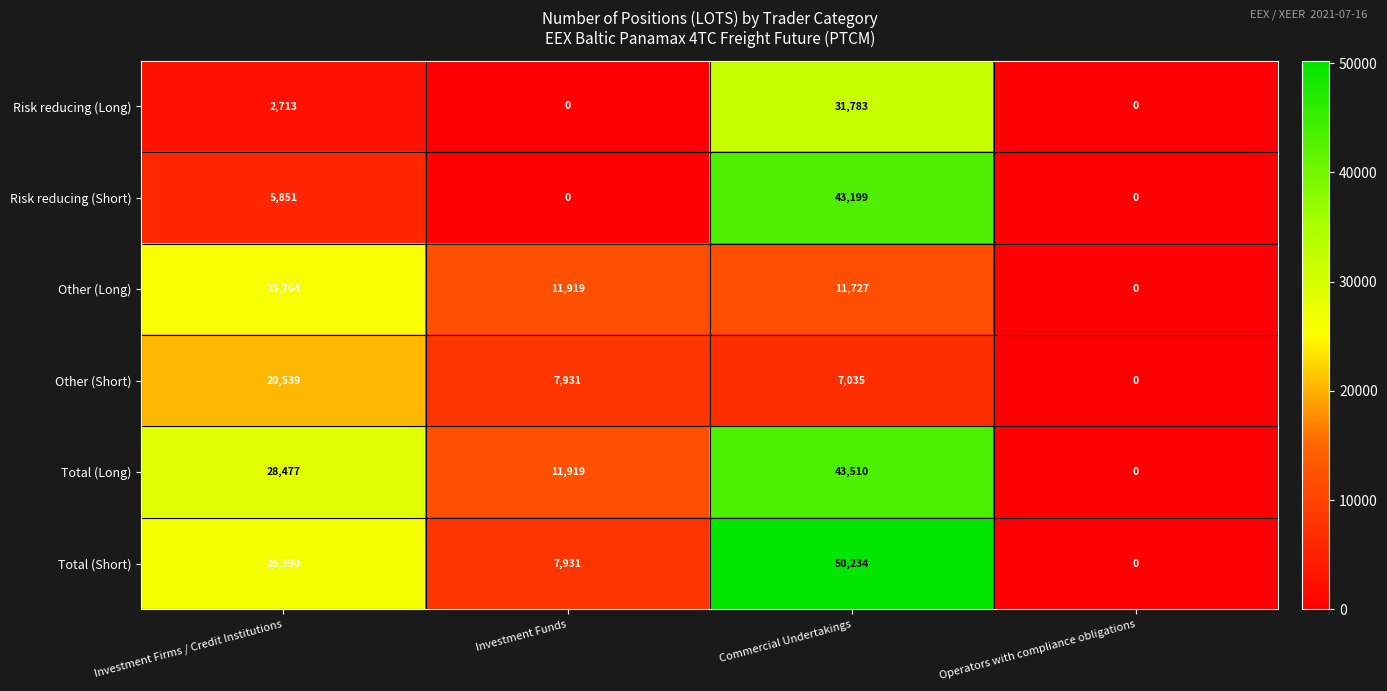

Reading left to right, list all the values displayed in this chart.

Risk reducing (Long): Investment Firms / Credit Institutions=2713	Investment Funds=0	Commercial Undertakings=31783	Operators with compliance obligations=0
Risk reducing (Short): Investment Firms / Credit Institutions=5851	Investment Funds=0	Commercial Undertakings=43199	Operators with compliance obligations=0
Other (Long): Investment Firms / Credit Institutions=25764	Investment Funds=11919	Commercial Undertakings=11727	Operators with compliance obligations=0
Other (Short): Investment Firms / Credit Institutions=20539	Investment Funds=7931	Commercial Undertakings=7035	Operators with compliance obligations=0
Total (Long): Investment Firms / Credit Institutions=28477	Investment Funds=11919	Commercial Undertakings=43510	Operators with compliance obligations=0
Total (Short): Investment Firms / Credit Institutions=26390	Investment Funds=7931	Commercial Undertakings=50234	Operators with compliance obligations=0